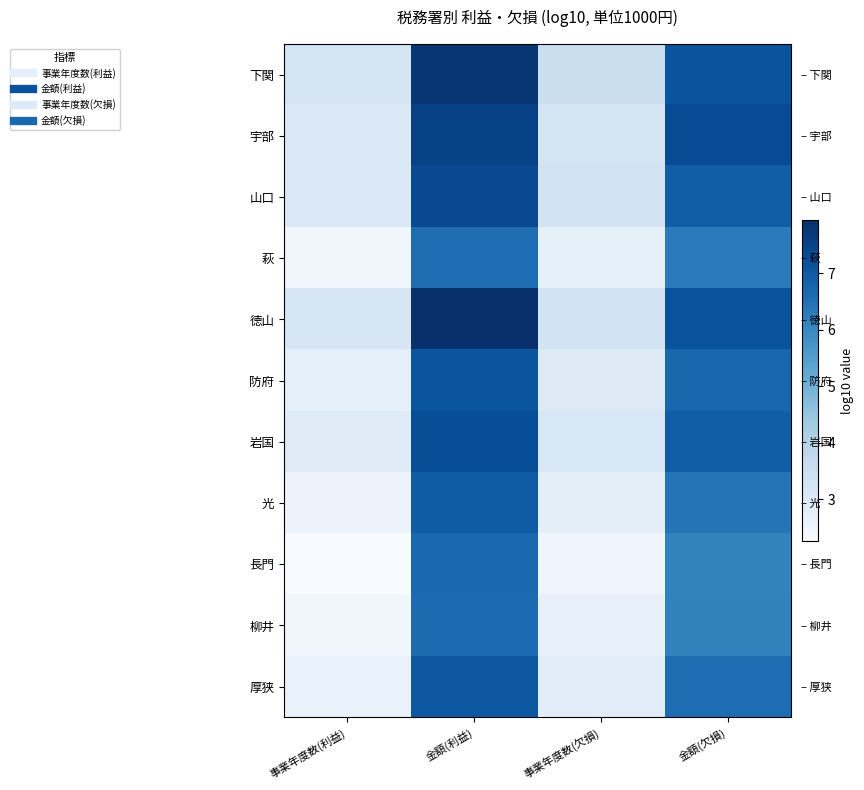

Rank the series at 金額(利益) from lowest to highest value.

萩, 柳井, 長門, 光, 厚狭, 防府, 岩国, 山口, 宇部, 下関, 徳山